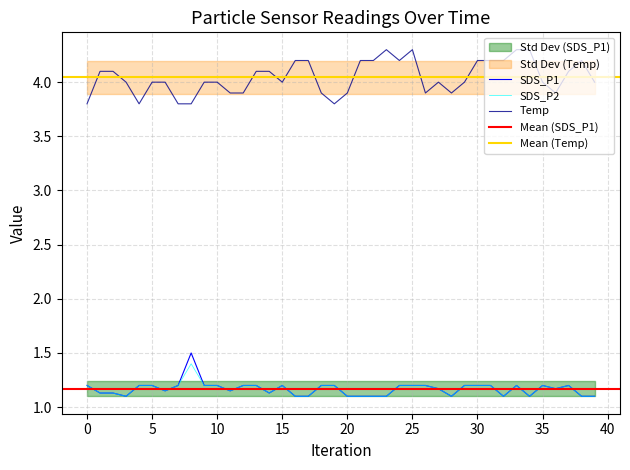

Between SDS_P2 and 16, which series saw the biggest shift?

Temp